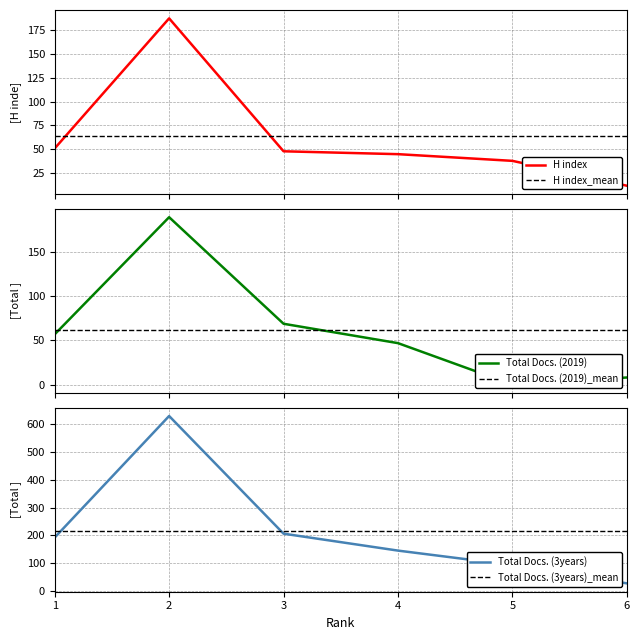

What is the value of the Total Docs. (3years) point at the 4th from the left?

145